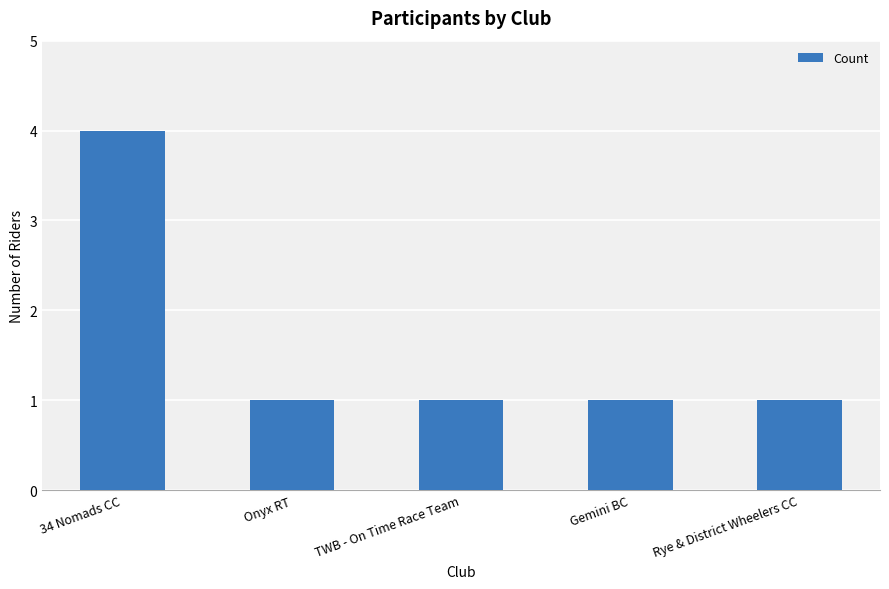

What is the label of the 3rd bar from the right?

TWB - On Time Race Team